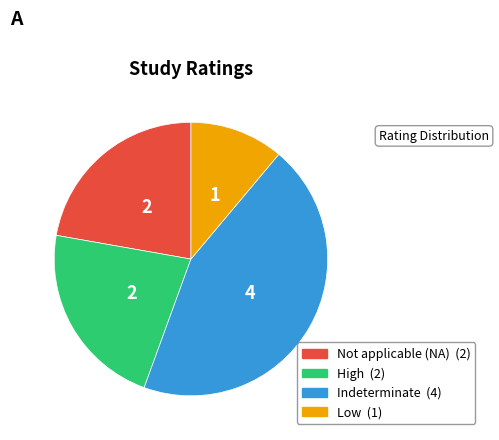

Is there a majority slice in this chart?

No